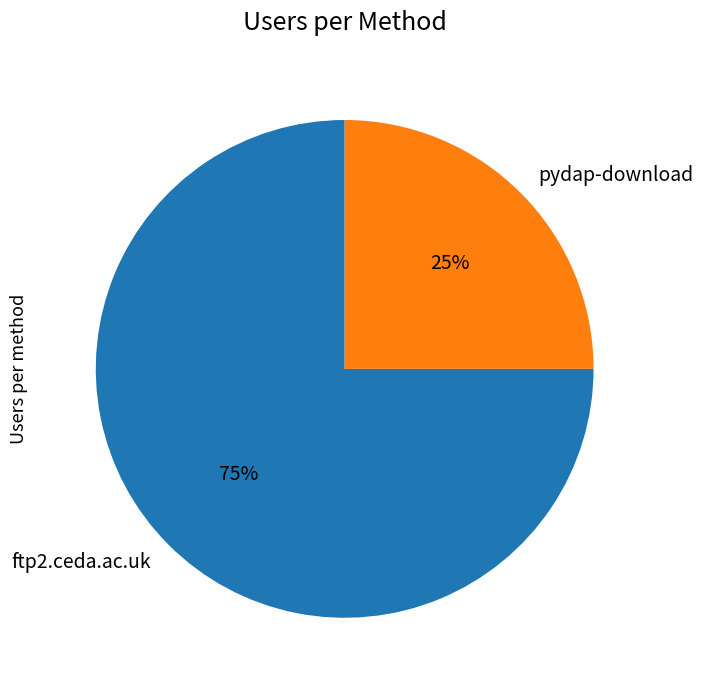

True or false: ftp2.ceda.ac.uk accounts for 68% of the total.

False